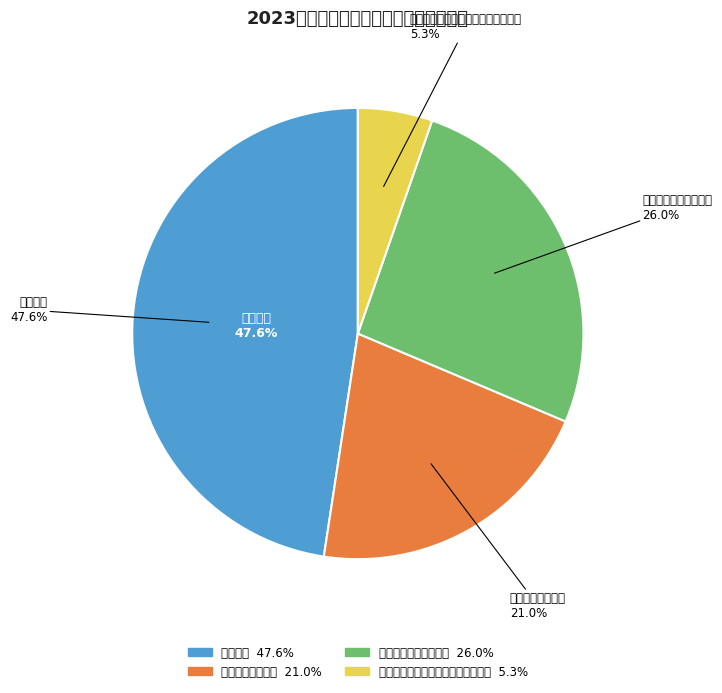

To the nearest percent, what is the average slice percentage?

25%